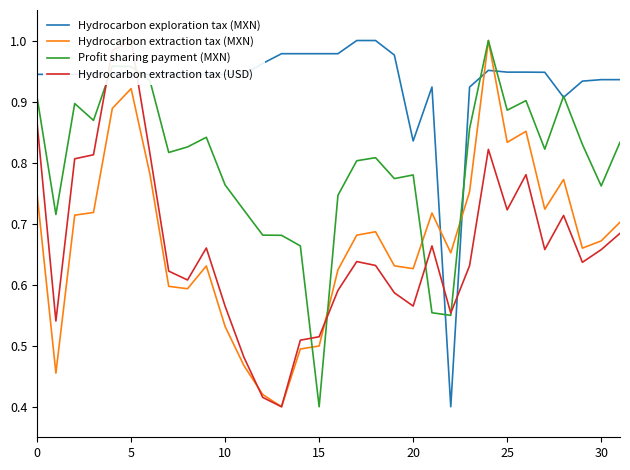

What is the difference between the second highest and minimum values in the Hydrocarbon extraction tax (USD) series?

0.6